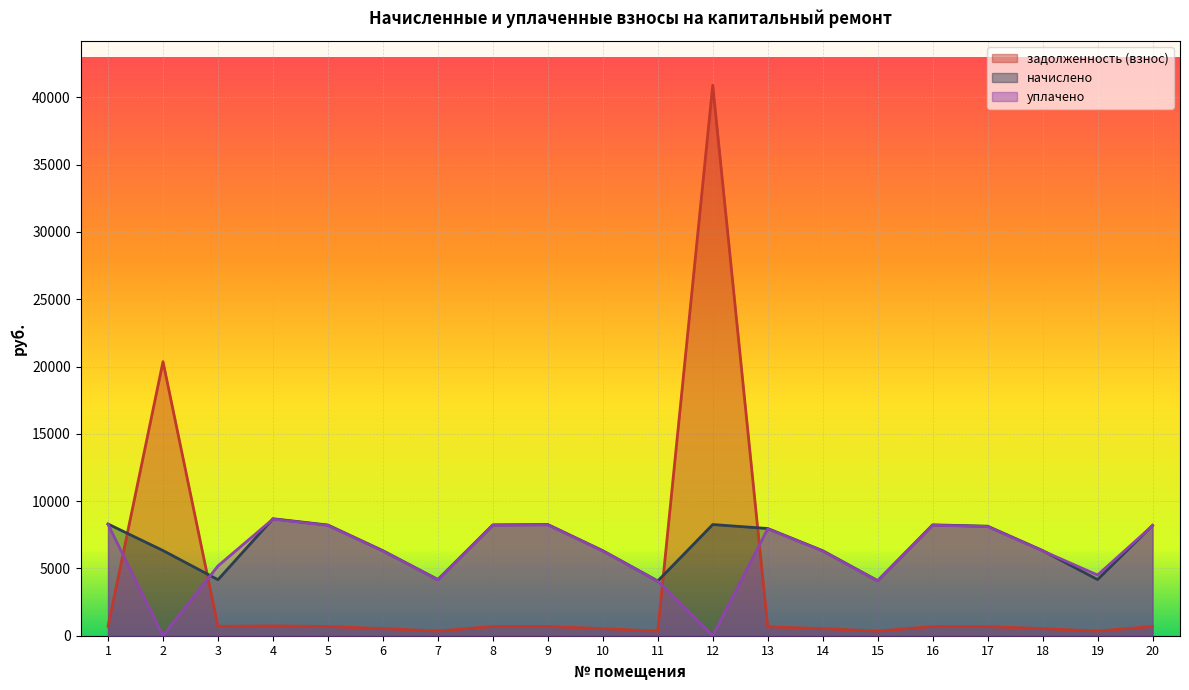

At which category does уплачено reach its first local valley?

2